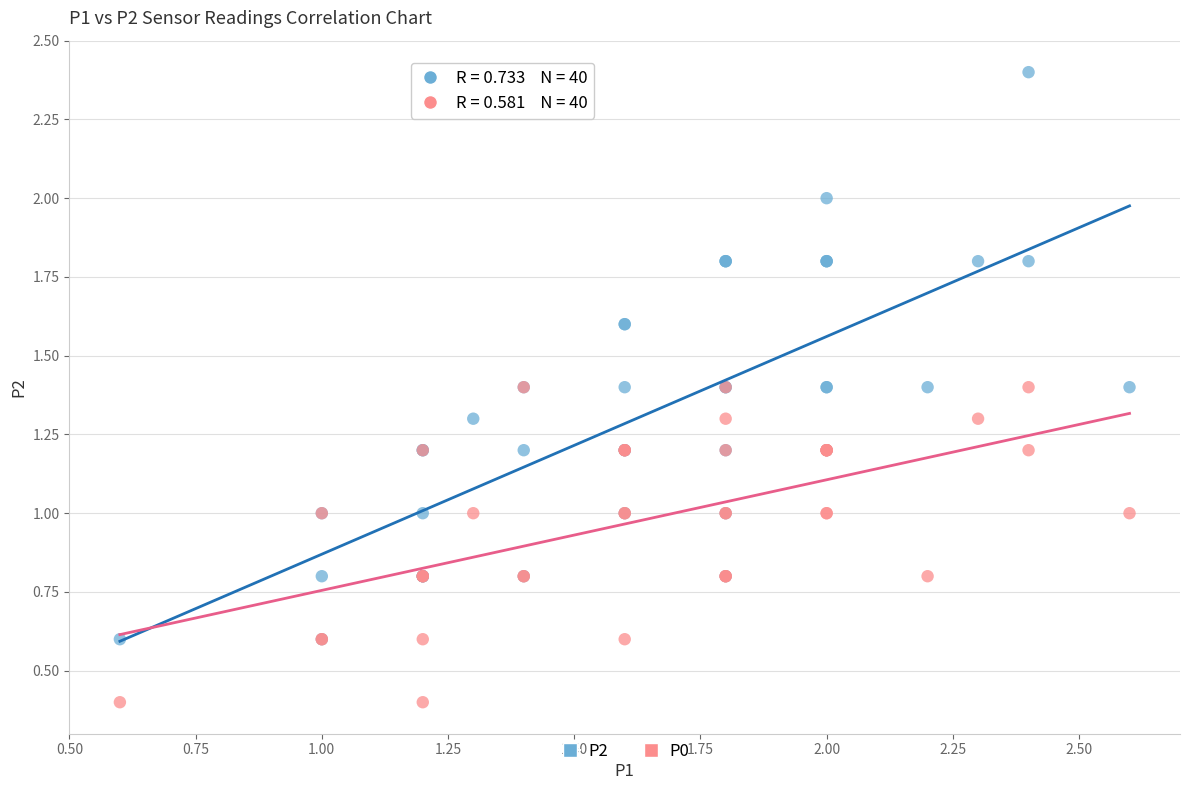

Which series contains the highest Y value?

P2